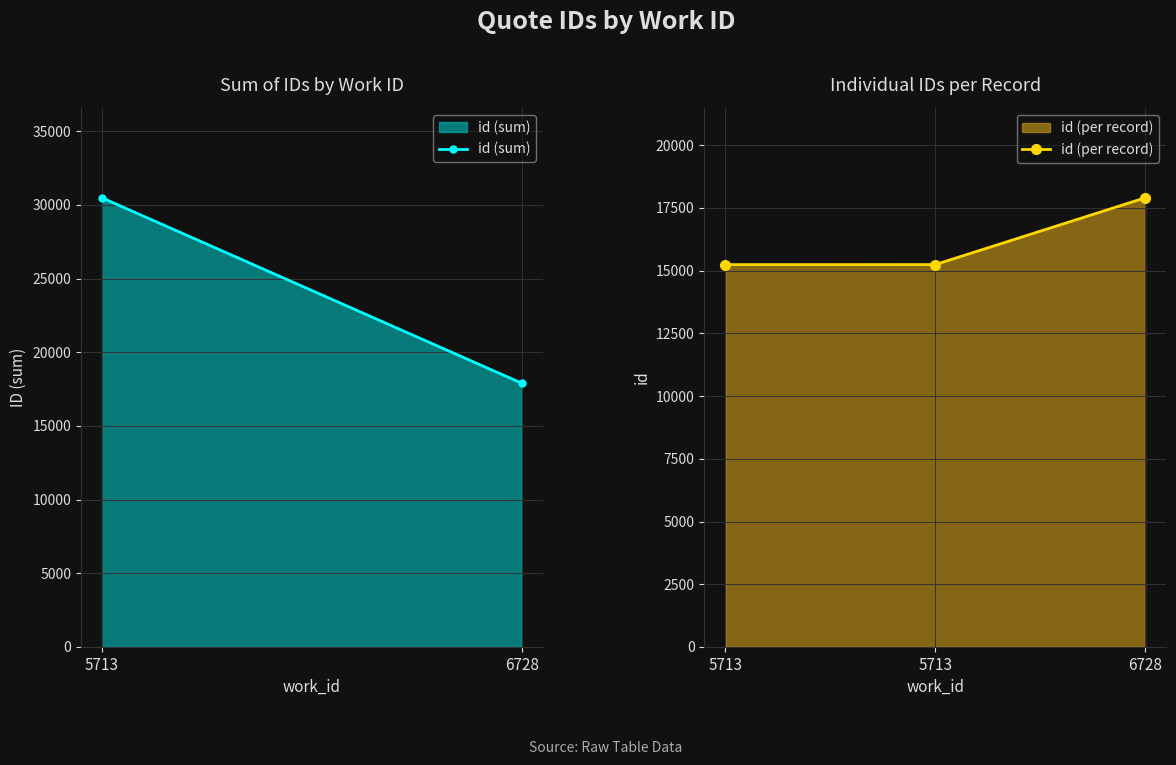

How many values exceed 15242?

1